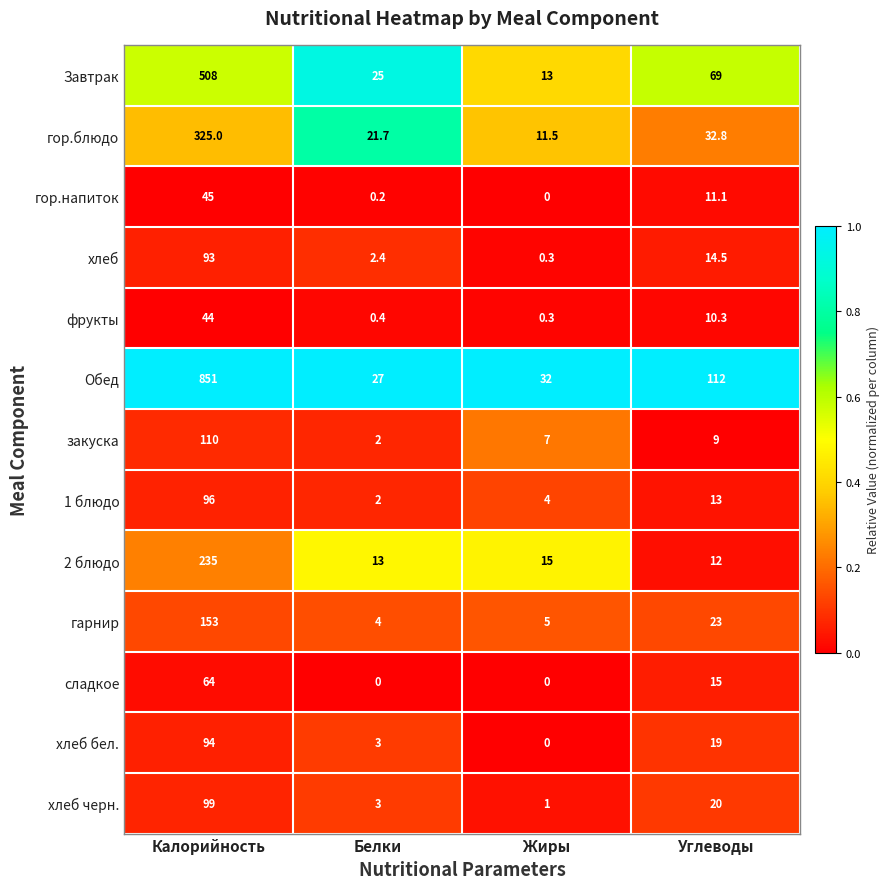

At which category is the sum across all series the highest?

Калорийность